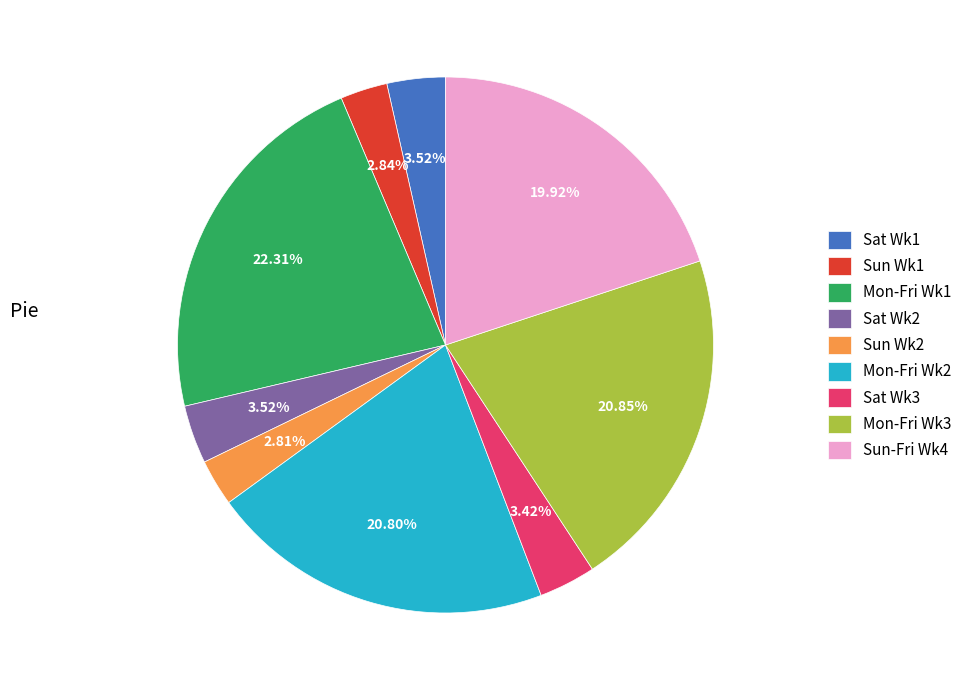

Between Sun Wk1 and Sun-Fri Wk4, which is larger?

Sun-Fri Wk4